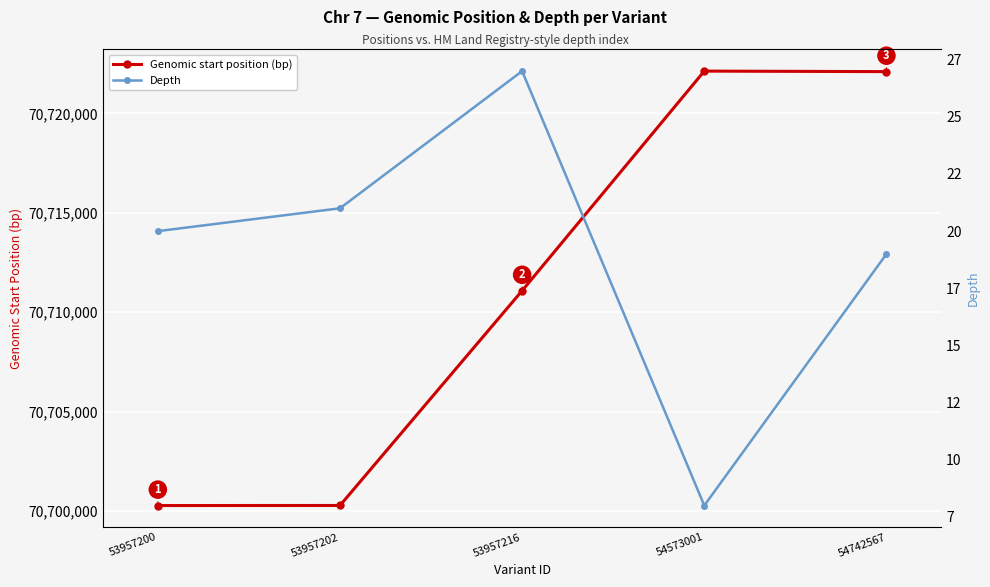

What is the difference between the maximum and minimum values in the Depth series?

19